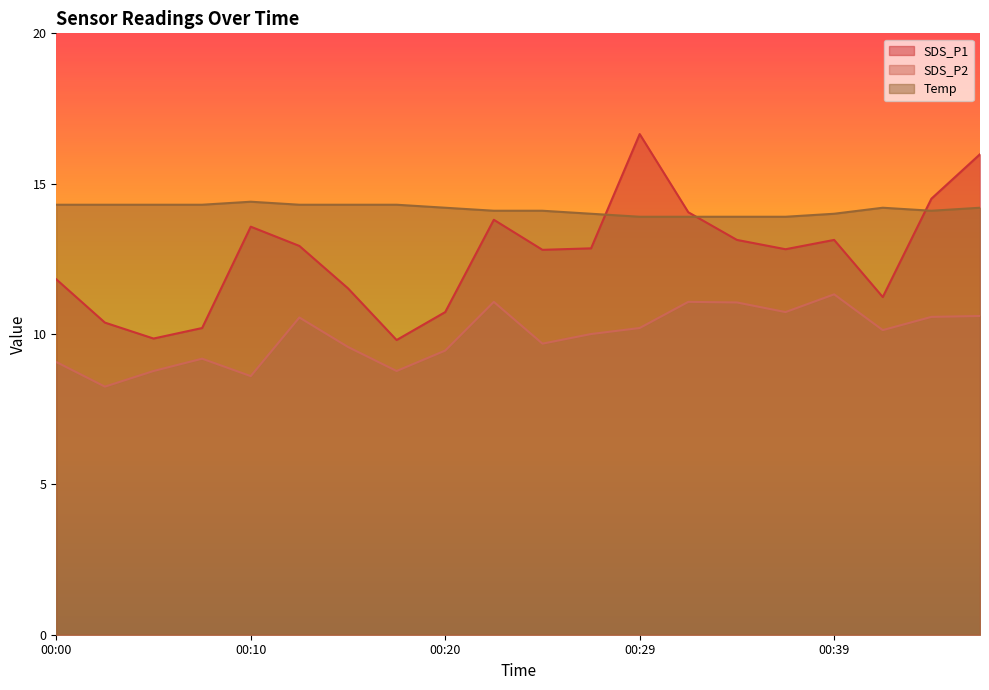

The value of SDS_P2 at 00:17 is 2.5. True or false?

False